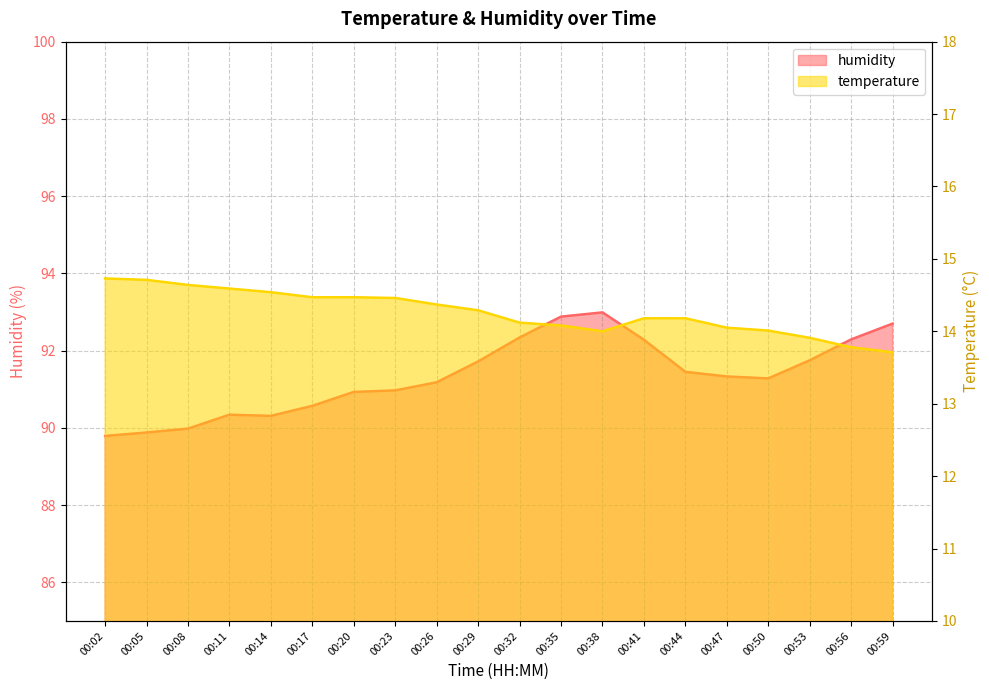

At which label is humidity closest to 91?

00:23